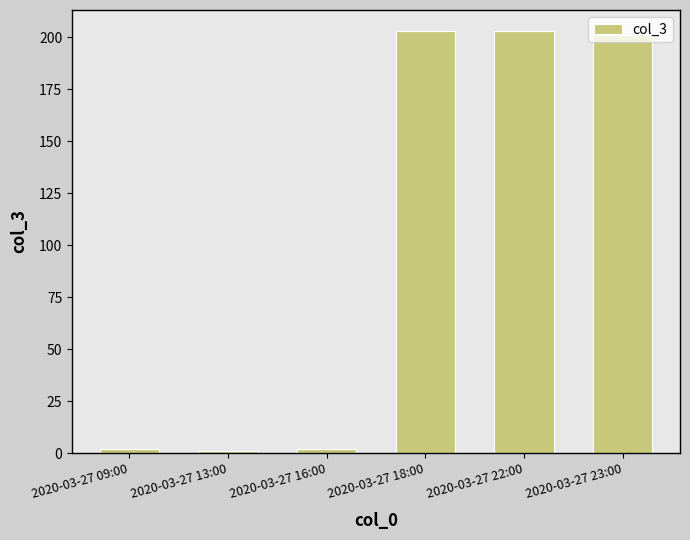

Which has a higher value, 2020-03-27 22:00 or 2020-03-27 16:00?

2020-03-27 22:00